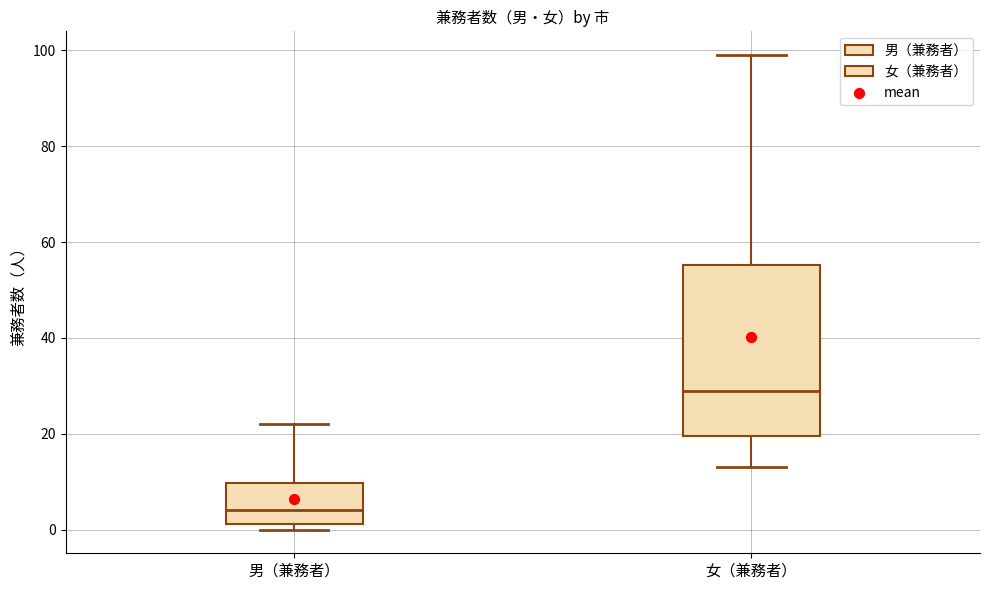

Which box has the lowest median line?

男（兼務者）